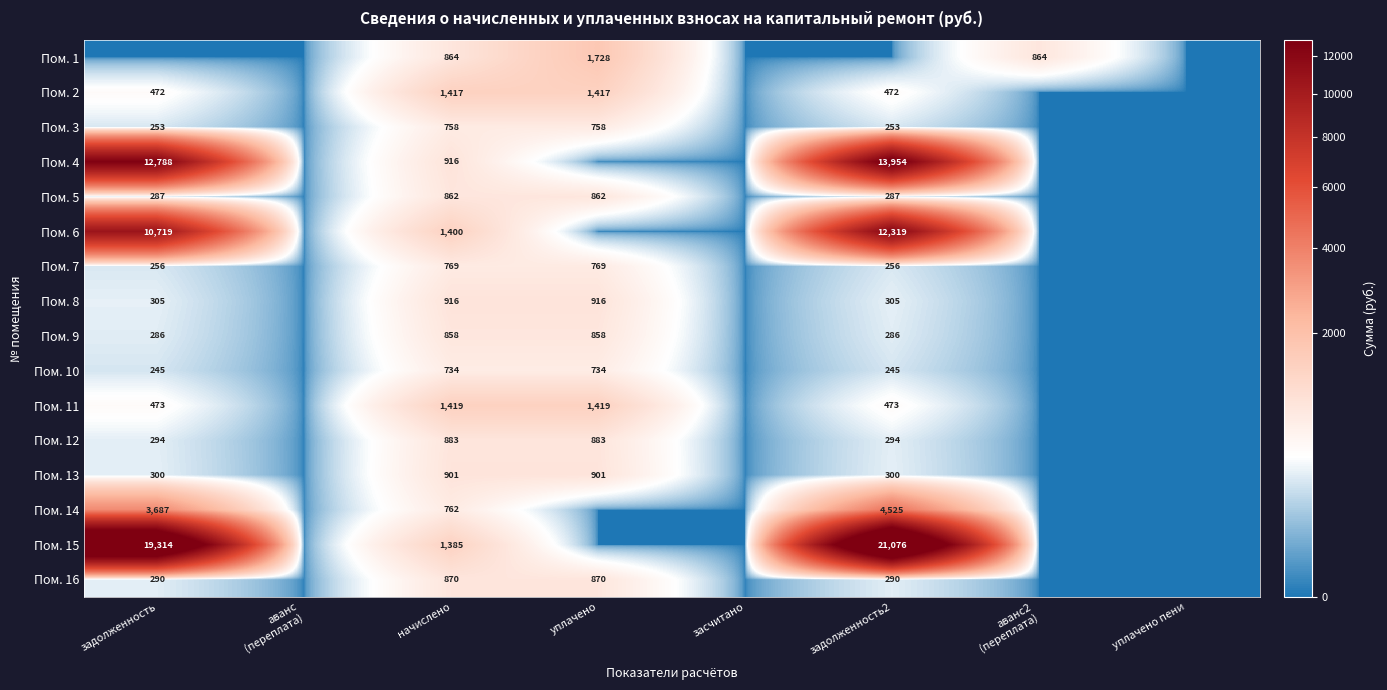

Which label corresponds to the largest value in the chart?

задолженность2